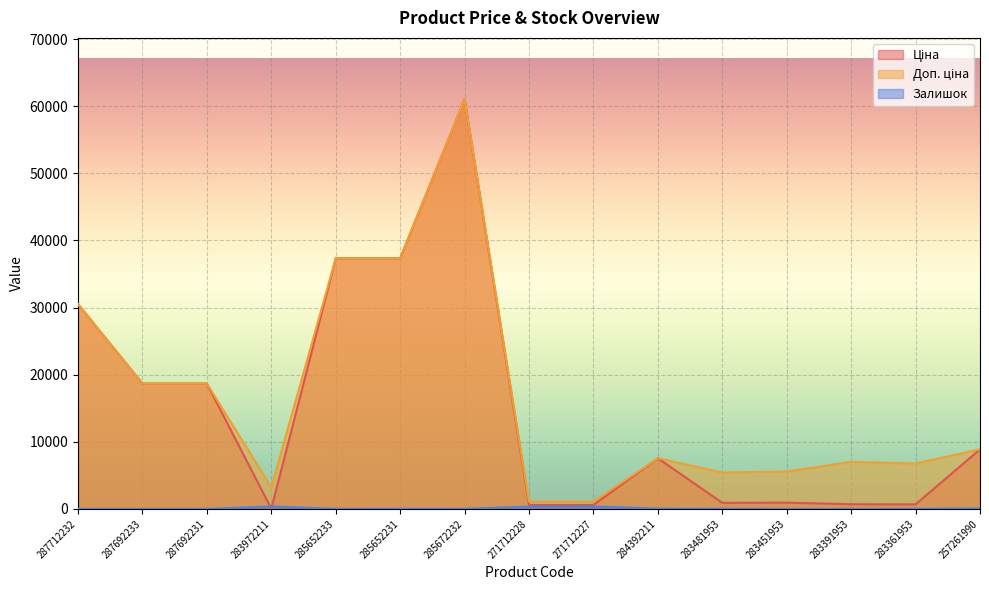

Rank the series by their maximum value, from highest to lowest.

Ціна, Доп. ціна, Залишок